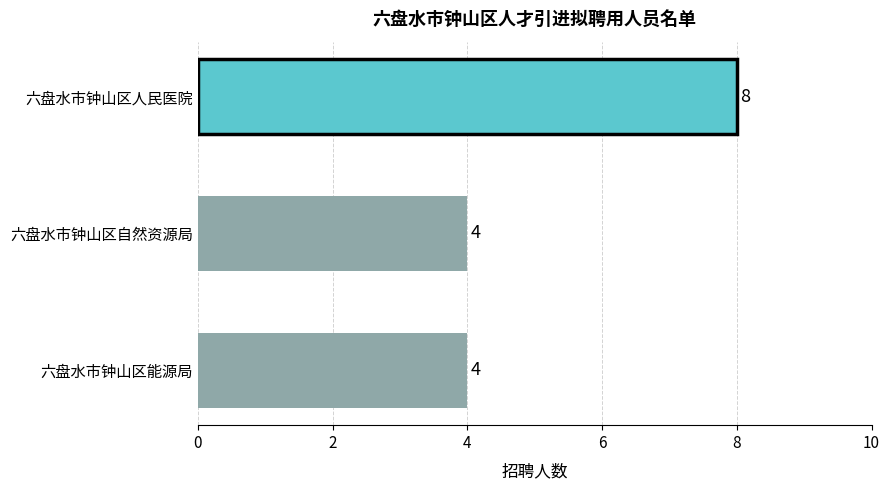

What is the average value?

5